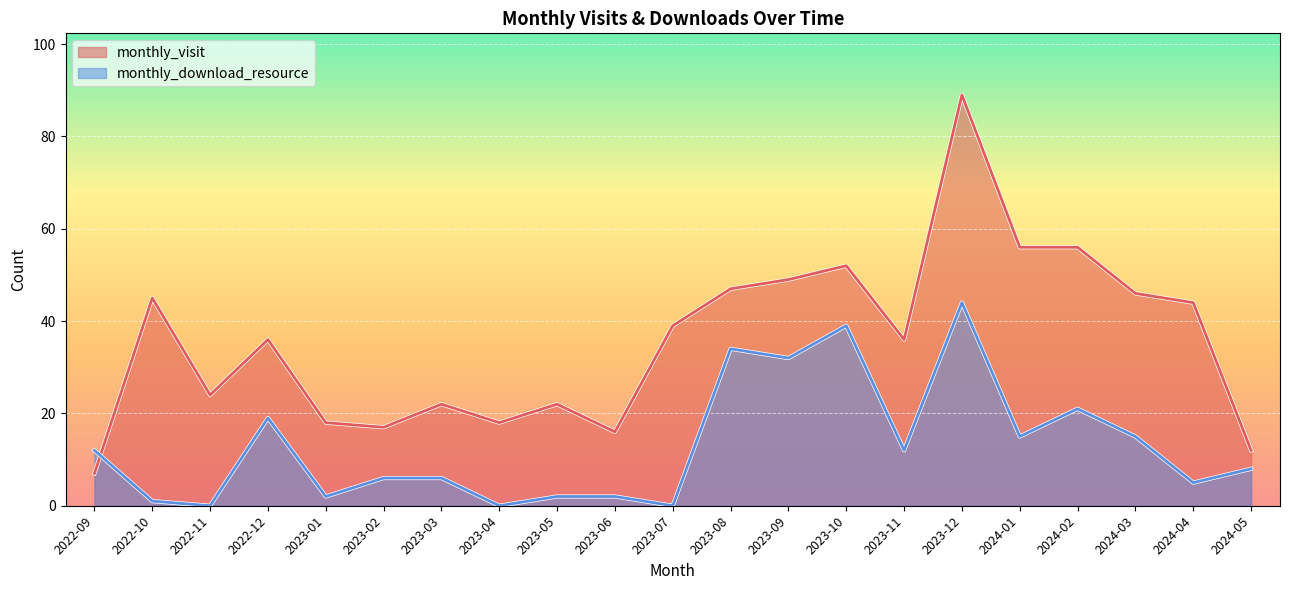

List the labels in order of monthly_download_resource value, largest first.

2023-12, 2023-10, 2023-08, 2023-09, 2024-02, 2022-12, 2024-01, 2024-03, 2022-09, 2023-11, 2024-05, 2023-02, 2023-03, 2024-04, 2023-01, 2023-05, 2023-06, 2022-10, 2022-11, 2023-04, 2023-07